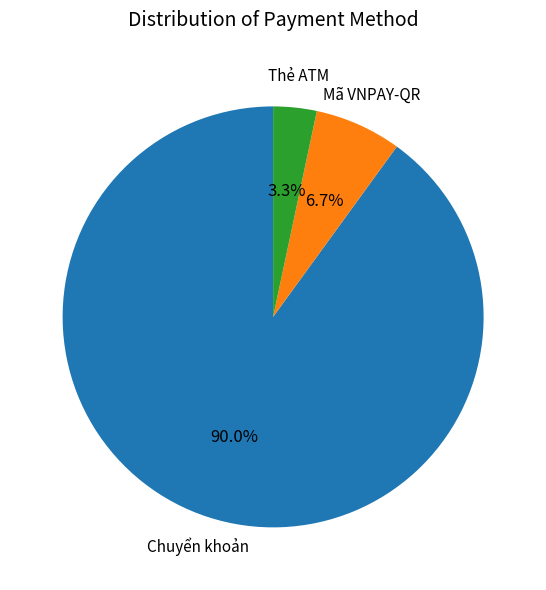

Which category accounts for the majority?

Chuyển khoản